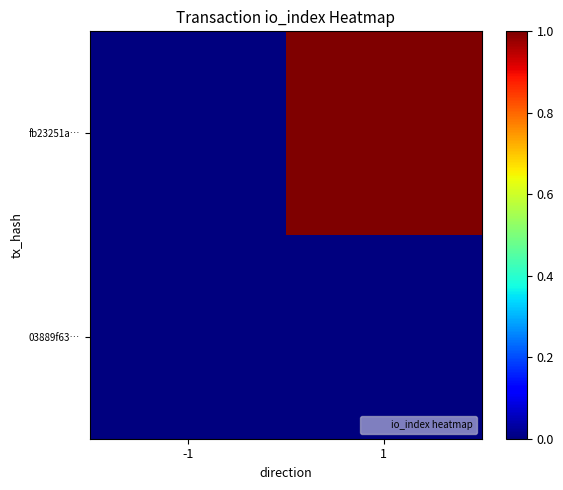

Which has a higher value, 1 or -1?

1